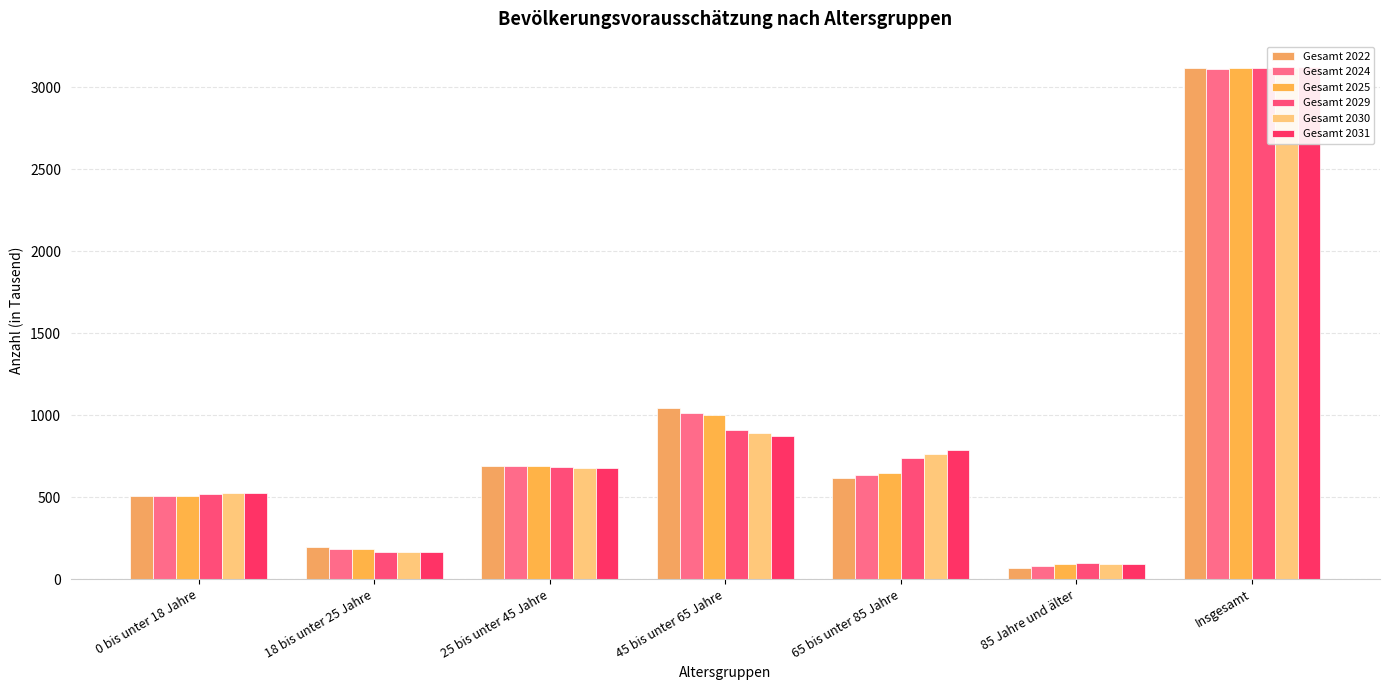

List the labels in order of Gesamt 2031 value, smallest first.

85 Jahre und älter, 18 bis unter 25 Jahre, 0 bis unter 18 Jahre, 25 bis unter 45 Jahre, 65 bis unter 85 Jahre, 45 bis unter 65 Jahre, Insgesamt